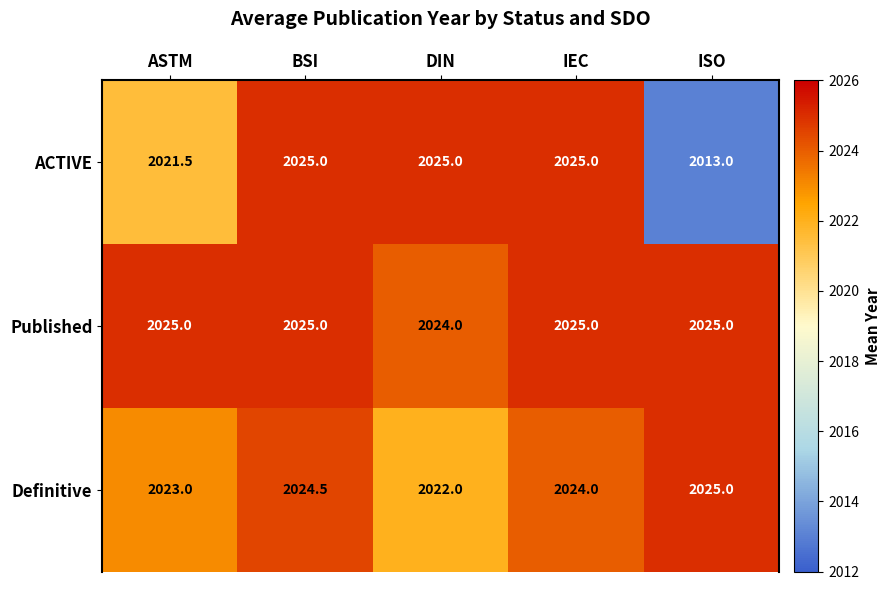

What is the smallest value displayed?

2013.0